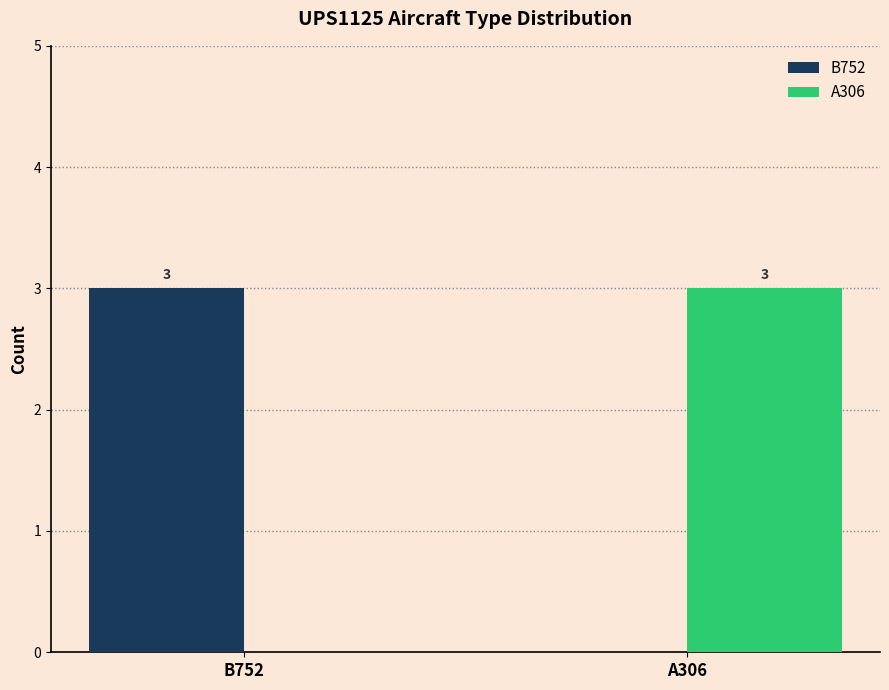

Reading right to left, transcribe all the data shown in this chart.

B752: 0	3
A306: 3	0